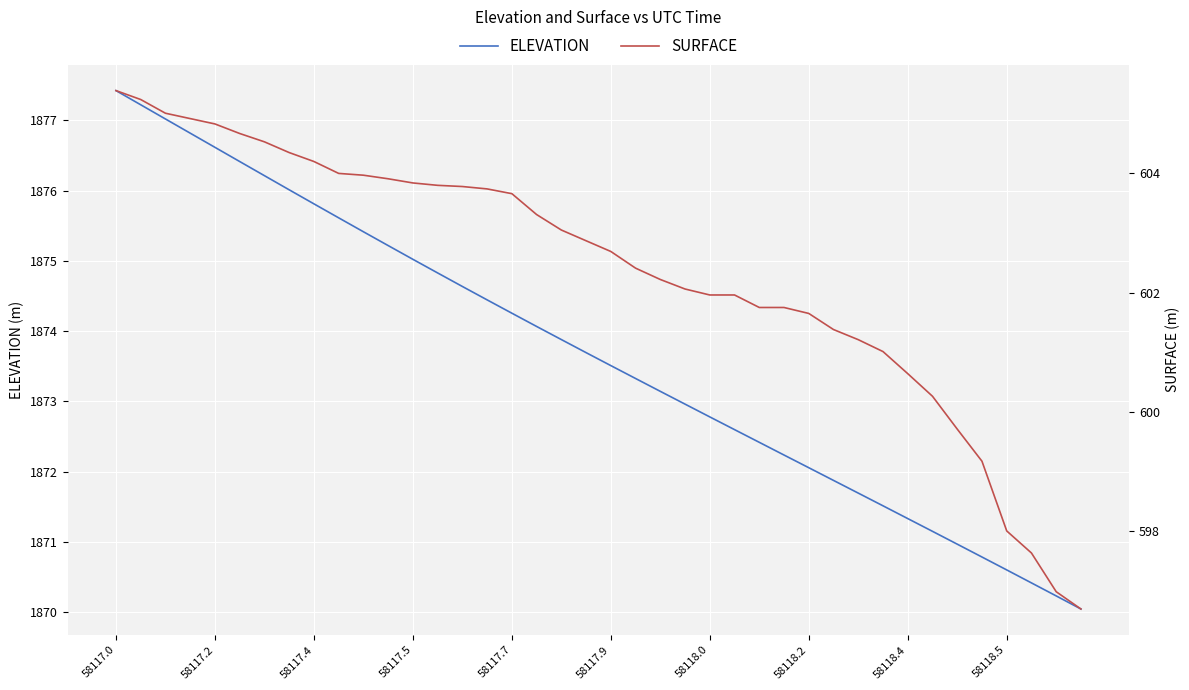

What is the maximum value for ELEVATION?

1877.4